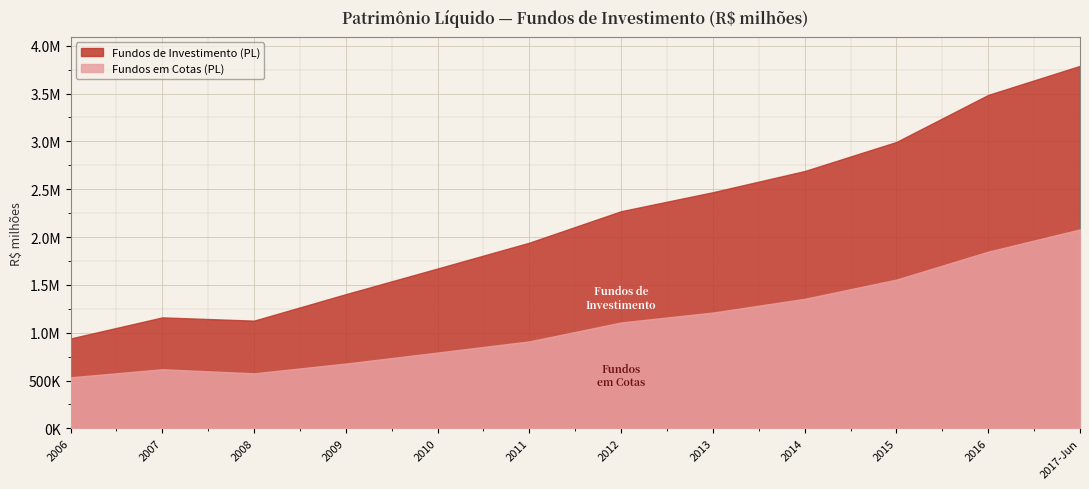

What is the sum of all Fundos em Cotas (PL) values?

13260796.2